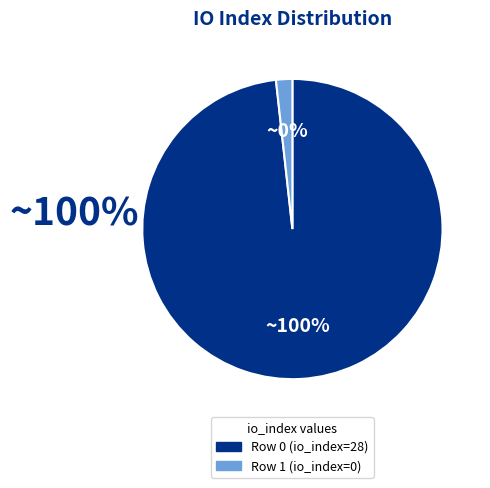

How many slices are in this pie chart?

2